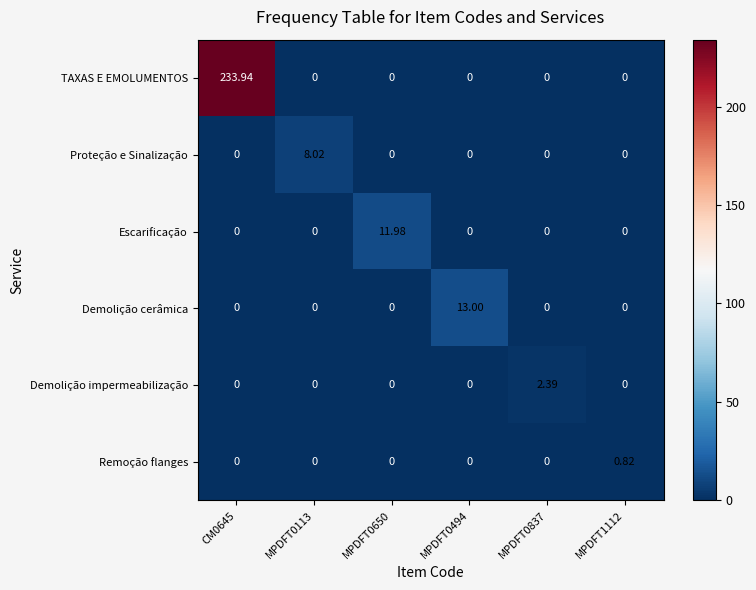

Which series has the largest total across all categories?

TAXAS E EMOLUMENTOS